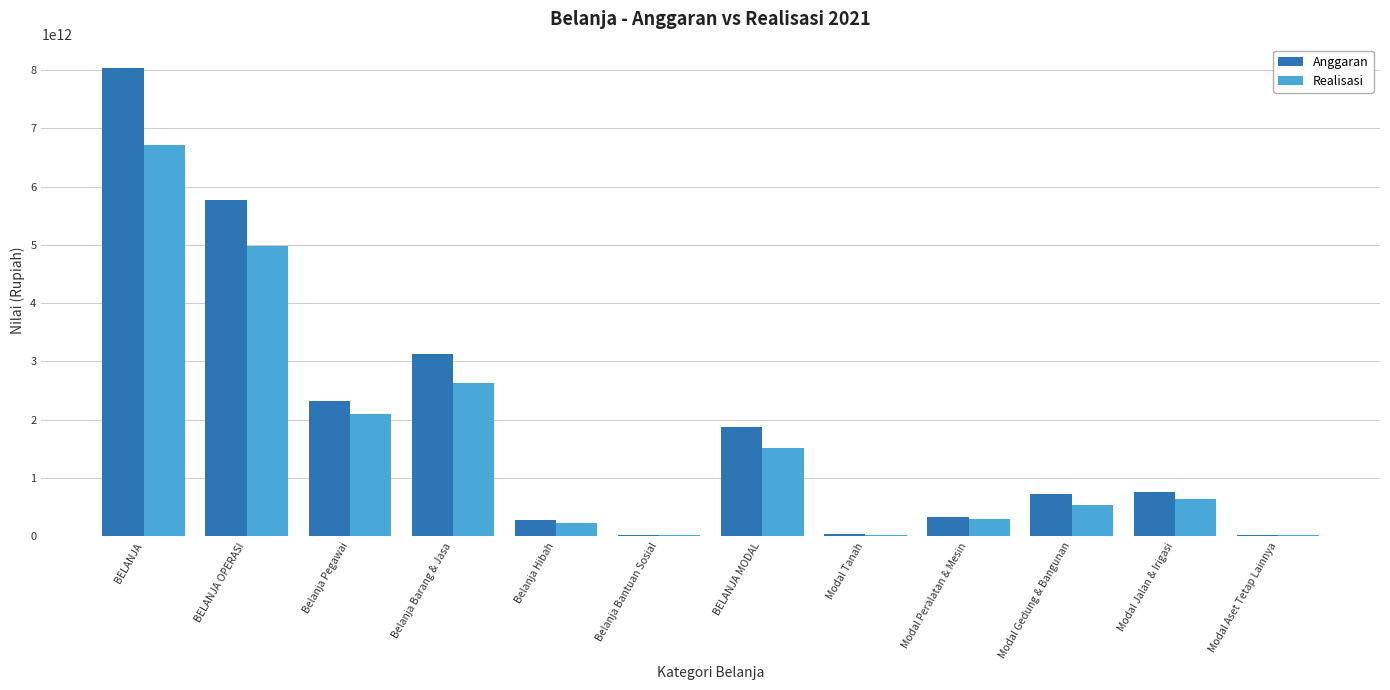

At which label is Anggaran closest to 4025667139554?

Belanja Barang & Jasa